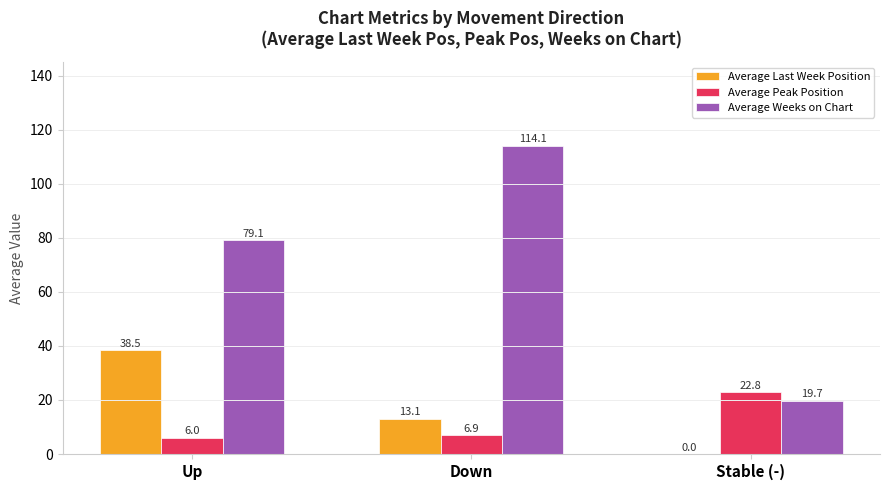

What is the spread (max minus min) of values at Down?

107.2